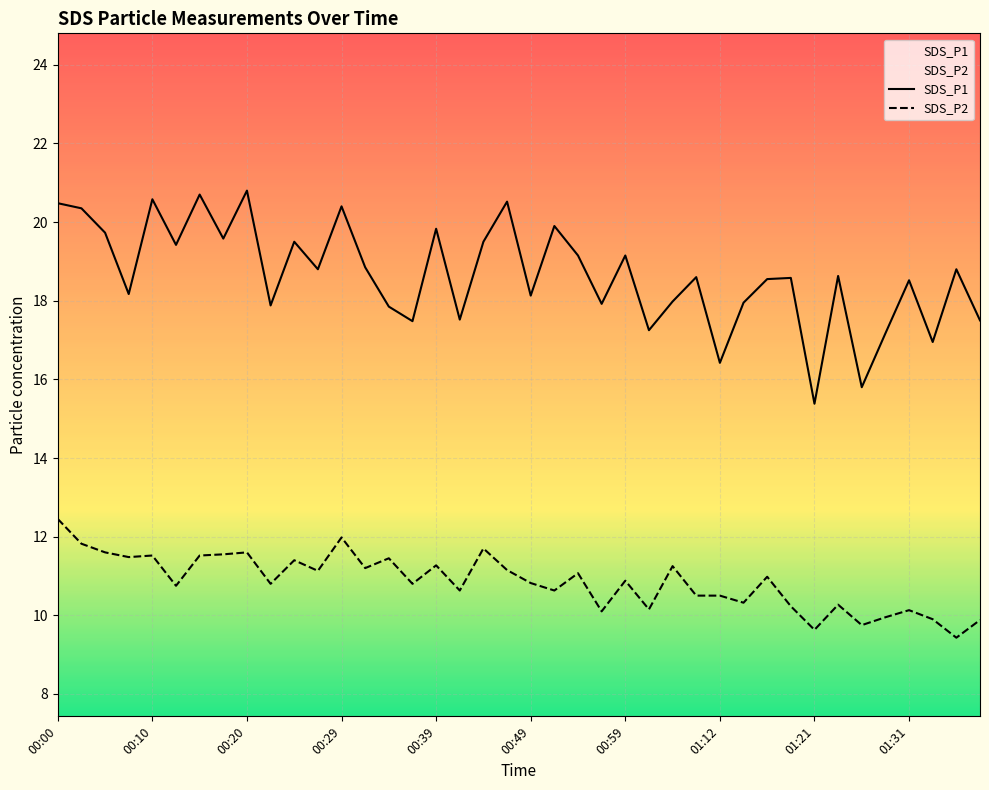

What is the label of the 31st point from the left?

01:16